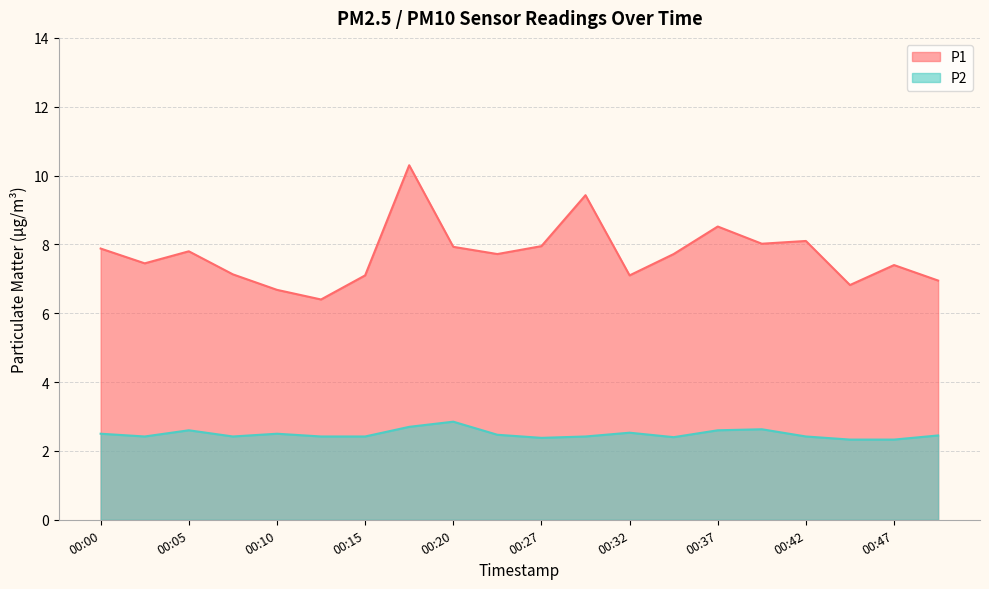

How many data points in P1 are less than 7?

4